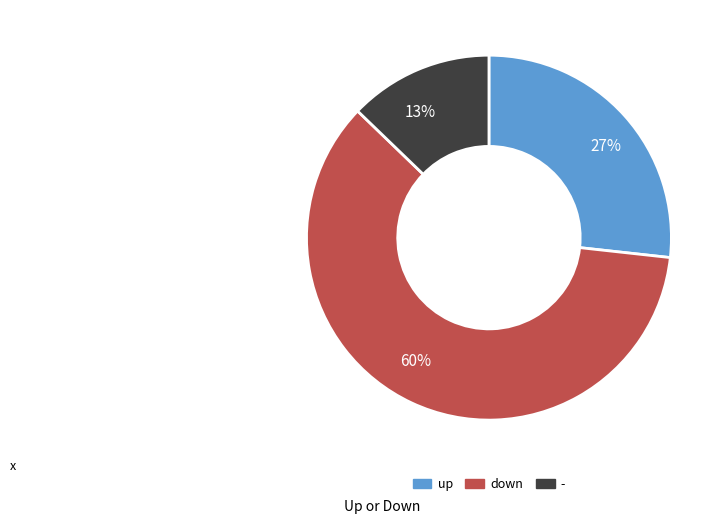

Between up and -, which is larger?

up